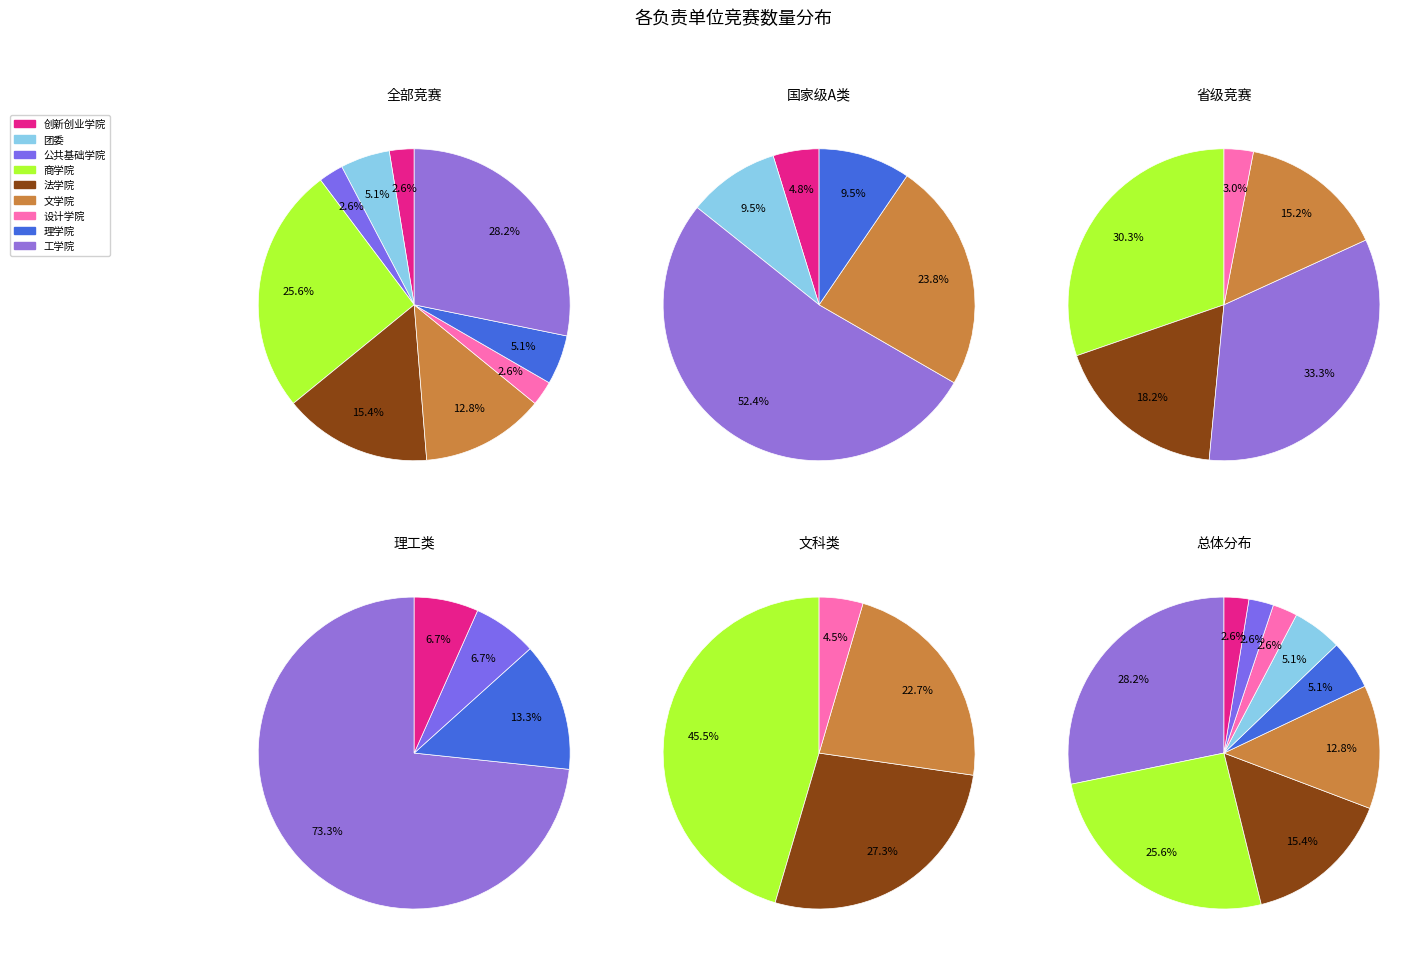

What is the ratio of the value at 商学院 to the value at 法学院?

1.7